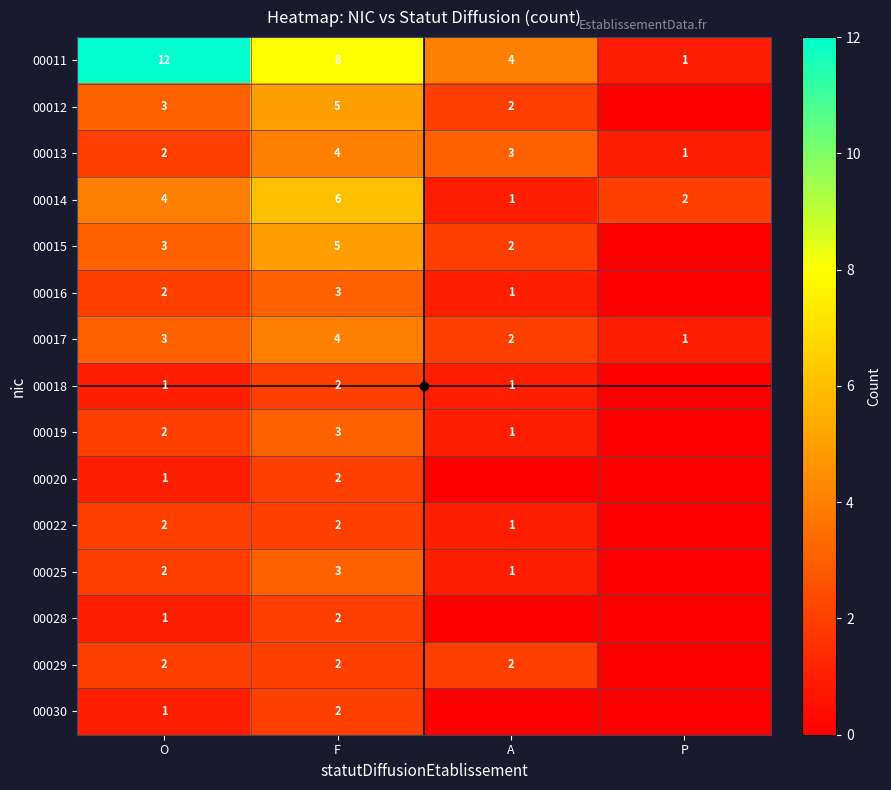

The 00018 series shows 1 at F. True or false?

False